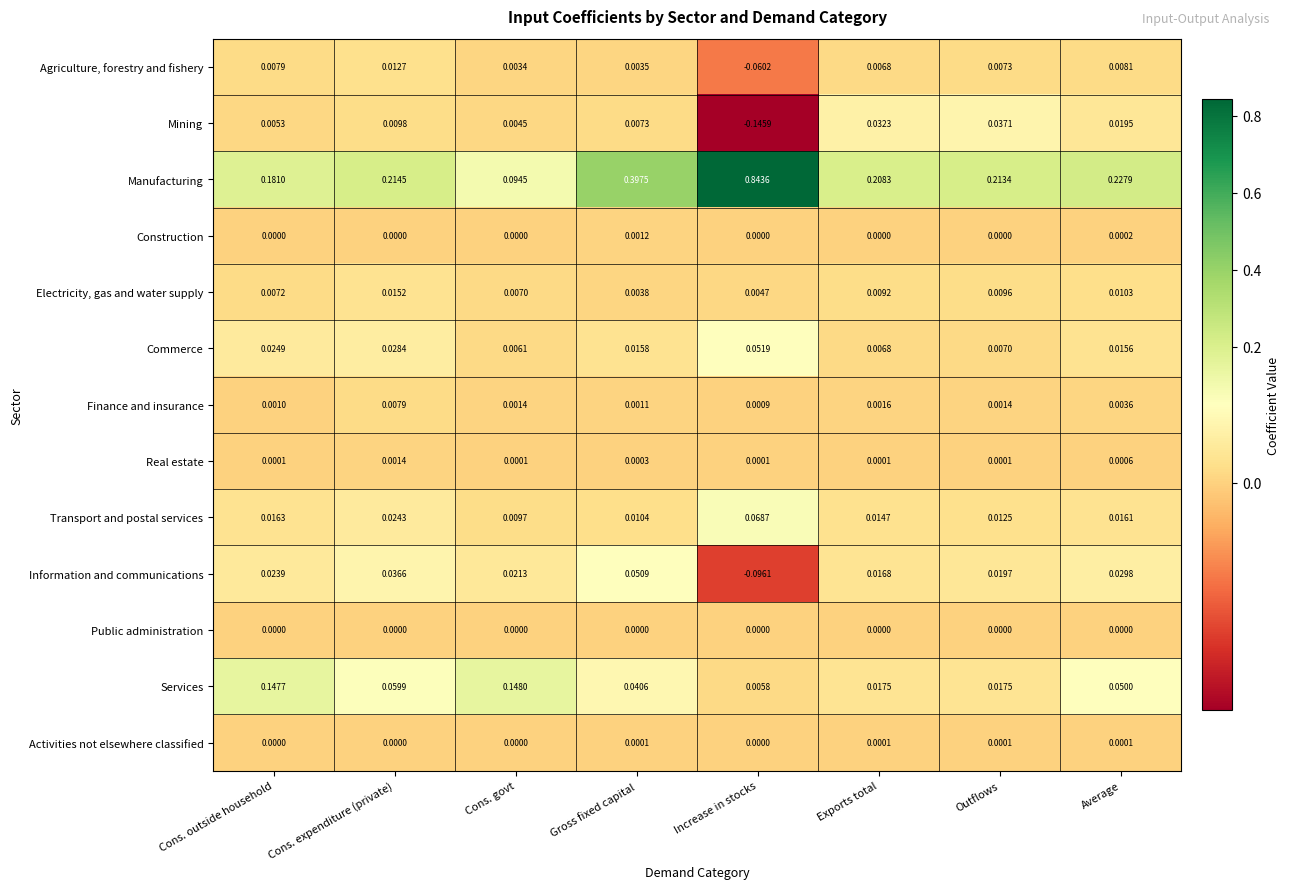

Between Cons. govt and Outflows, which series saw the biggest shift?

Services